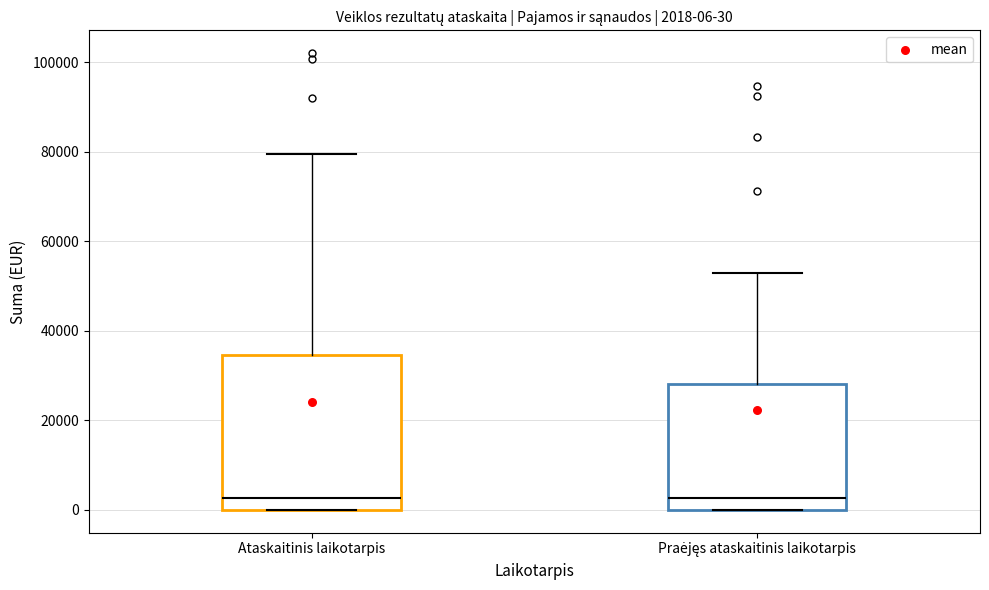

Which box is the tallest, from its lower edge to its upper edge?

Ataskaitinis laikotarpis